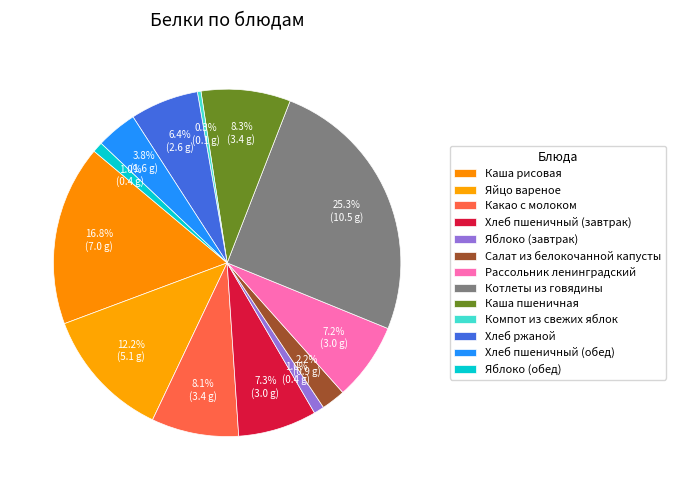

Rank the categories by value from lowest to highest.

Компот из свежих яблок, Яблоко (завтрак), Яблоко (обед), Салат из белокочанной капусты, Хлеб пшеничный (обед), Хлеб ржаной, Рассольник ленинградский, Хлеб пшеничный (завтрак), Какао с молоком, Каша пшеничная, Яйцо вареное, Каша рисовая, Котлеты из говядины